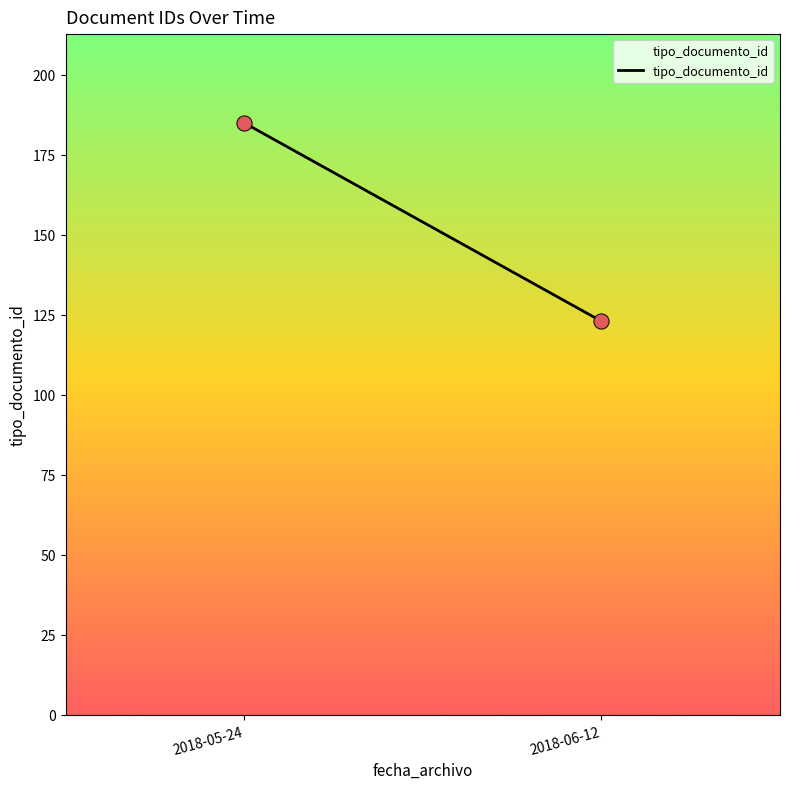

What is the range of Y values (max minus min)?

62